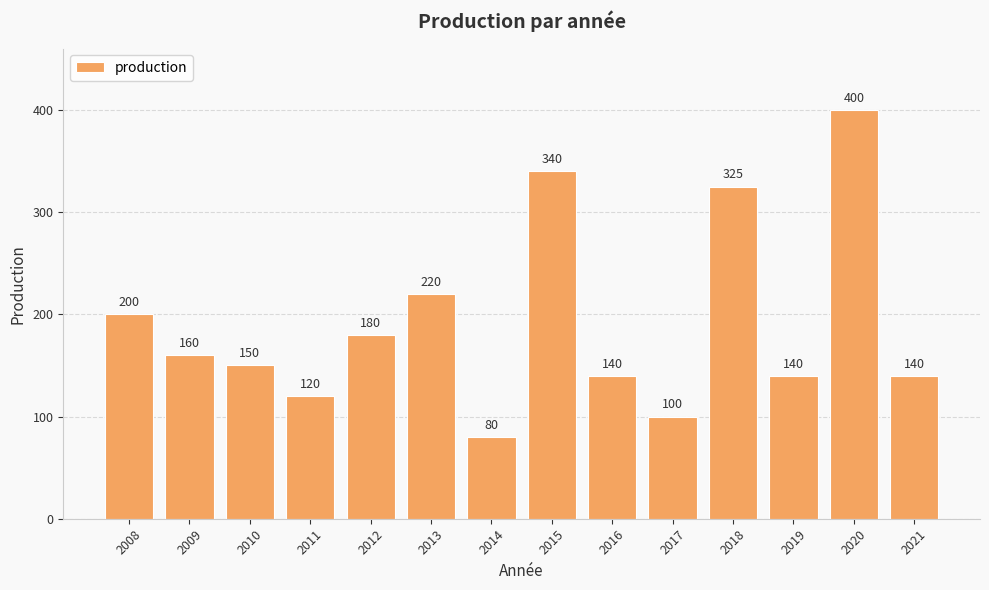

Reading left to right, list all the values displayed in this chart.

200	160	150	120	180	220	80	340	140	100	325	140	400	140